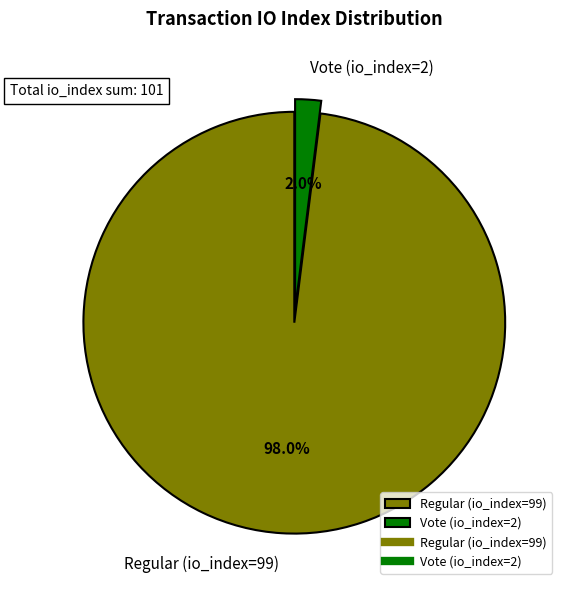

Which has a higher value, Regular (io_index=99) or Vote (io_index=2)?

Regular (io_index=99)